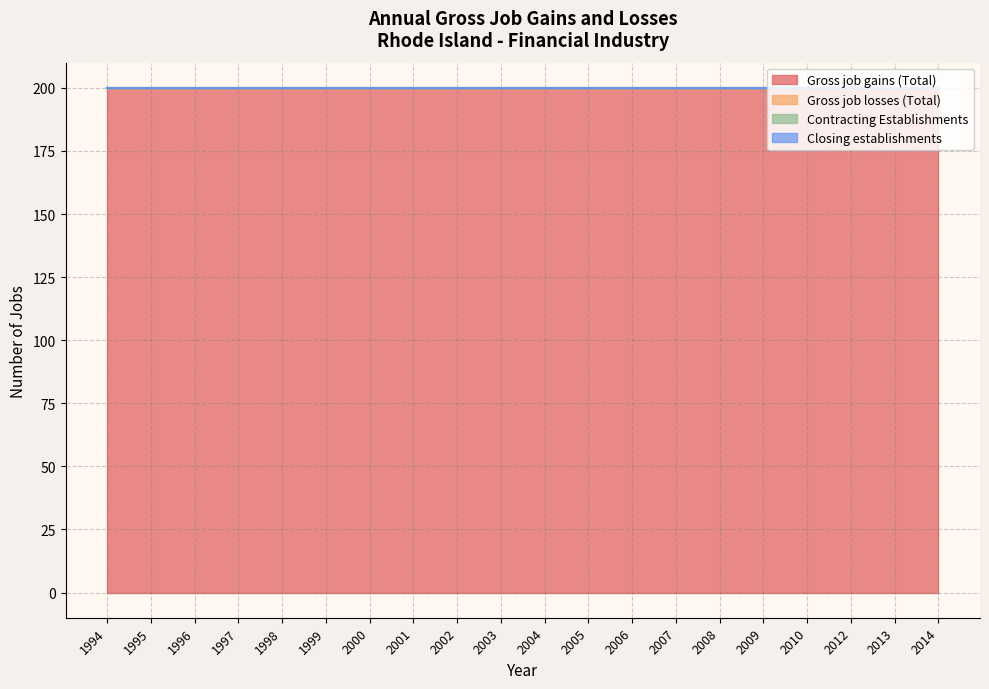

At which label does Contracting Establishments reach its minimum?

1994